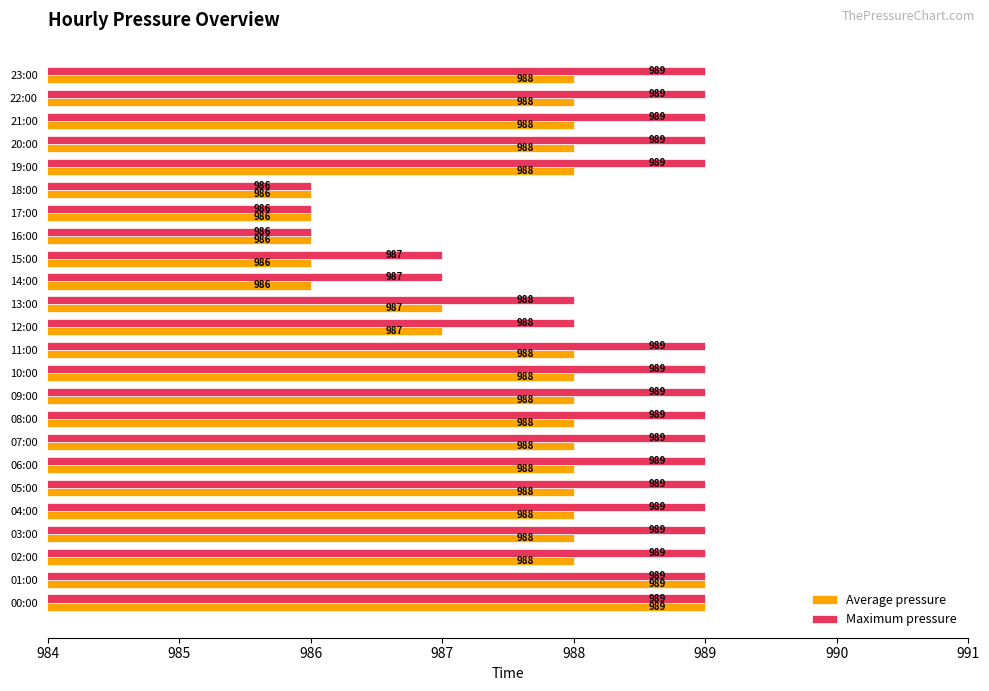

What is the maximum value shown in the chart?

989